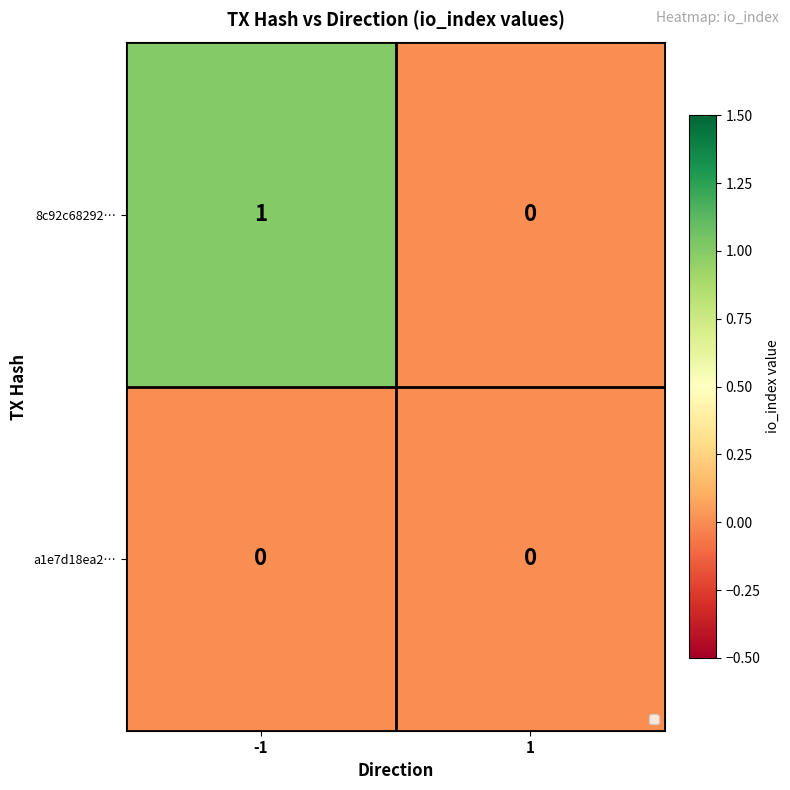

Reading left to right, transcribe all the data shown in this chart.

8c92c68292…: -1=1	1=0
a1e7d18ea2…: -1=0	1=0